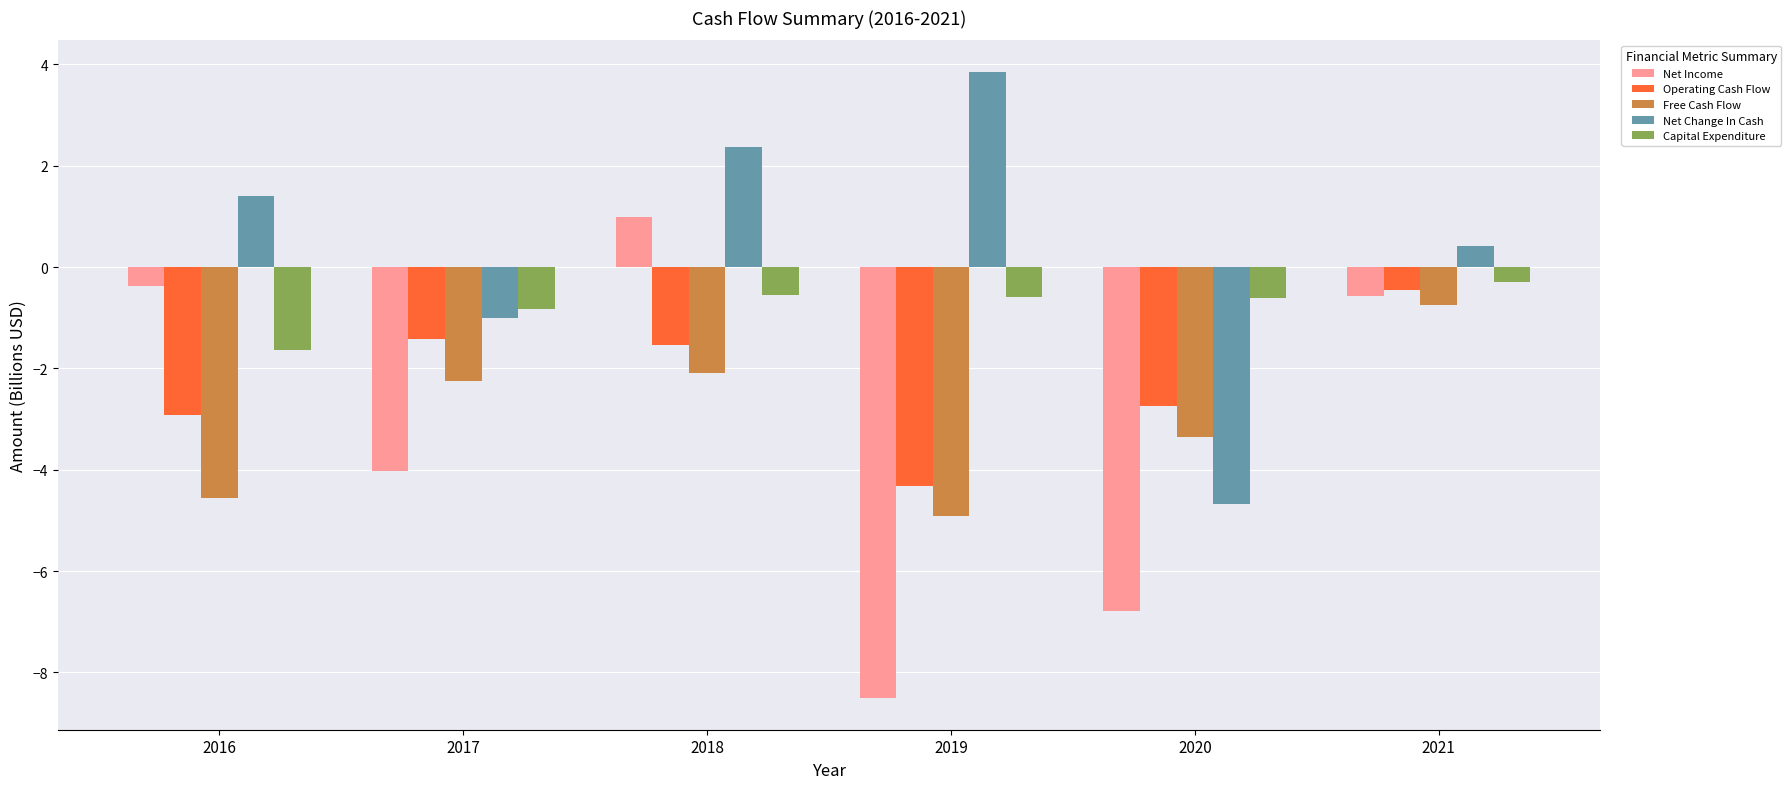

What is the difference between the Capital Expenditure values at 2020 and 2018?

0.1